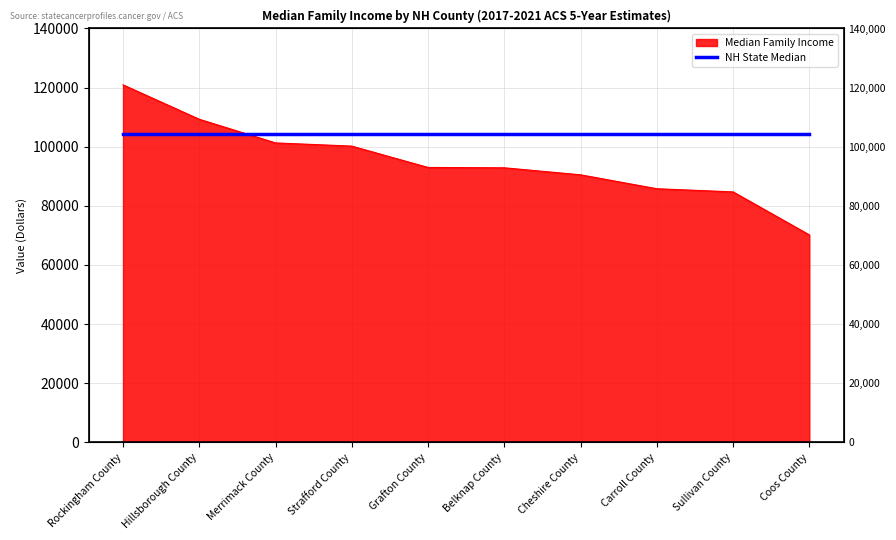

What is the label of the 5th point from the right?

Belknap County